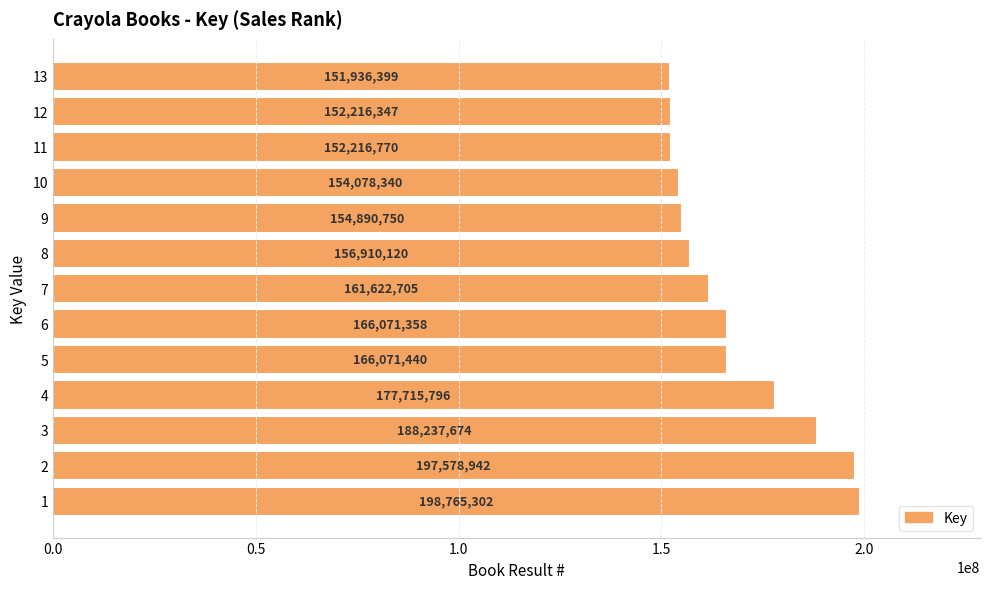

What is the minimum value shown in the chart?

151936399